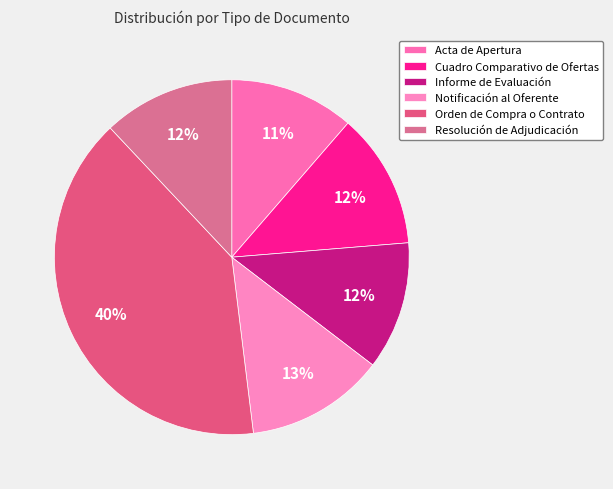

What is the largest slice in the pie chart?

Orden de Compra o Contrato